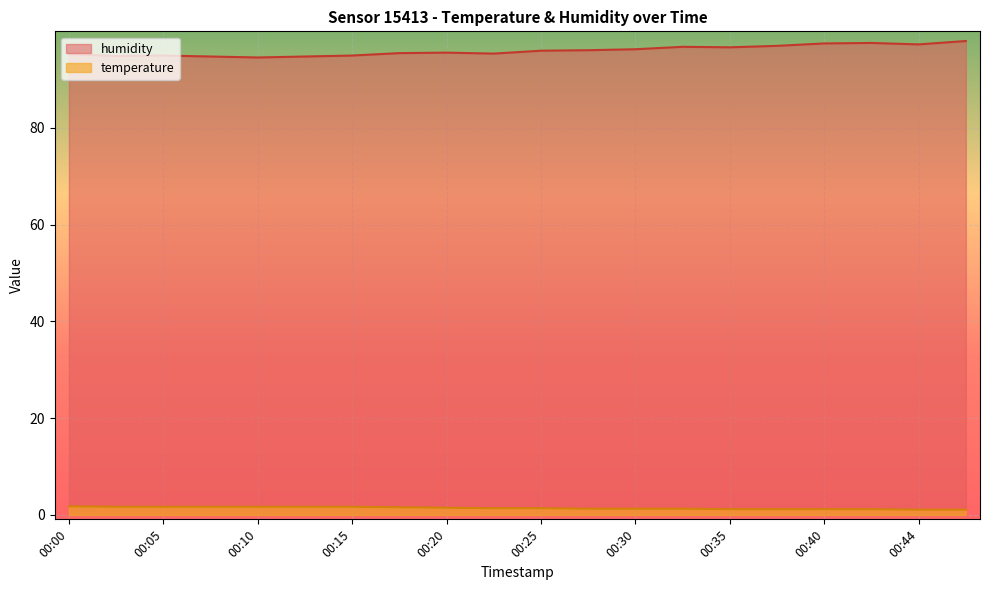

How many lines are shown in the chart?

2